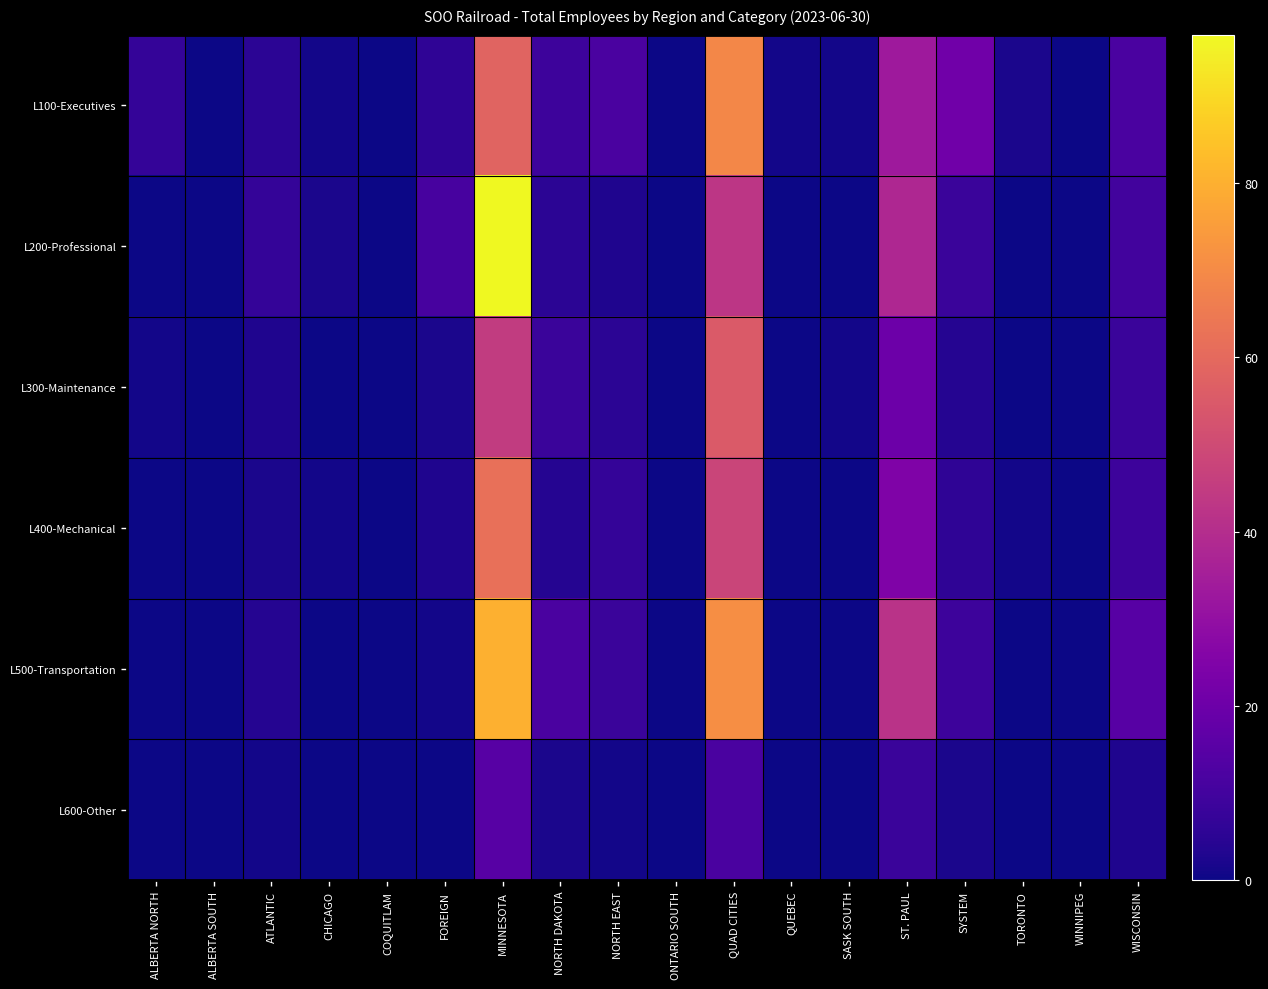

Which has a higher value, ONTARIO SOUTH or MINNESOTA?

MINNESOTA